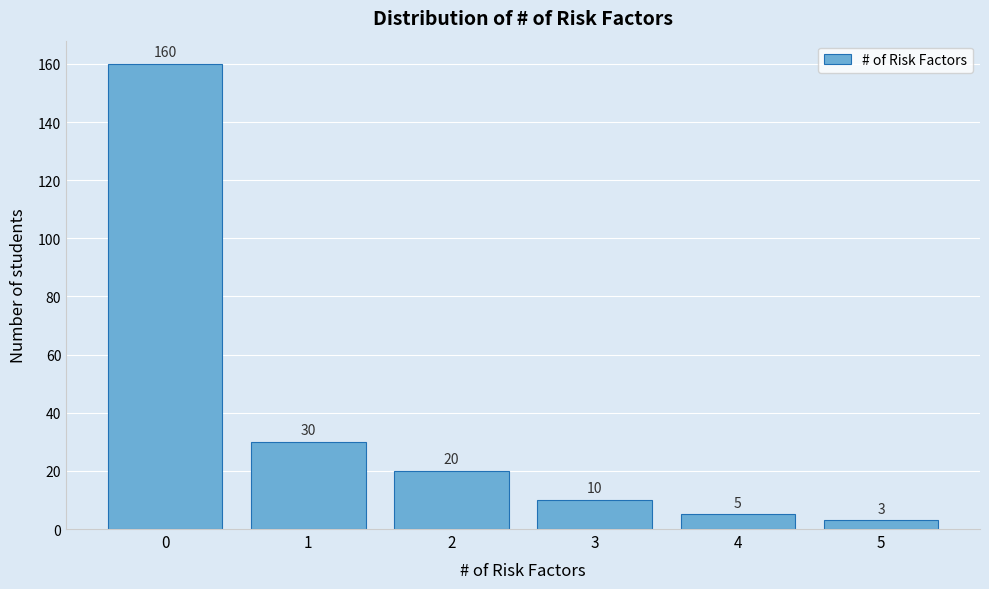

Reading right to left, list all the values displayed in this chart.

3	5	10	20	30	160